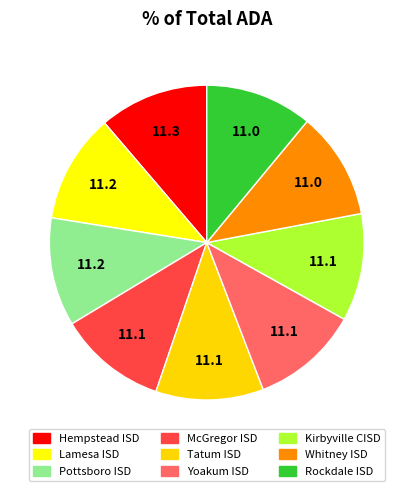

Is there a majority slice in this chart?

No